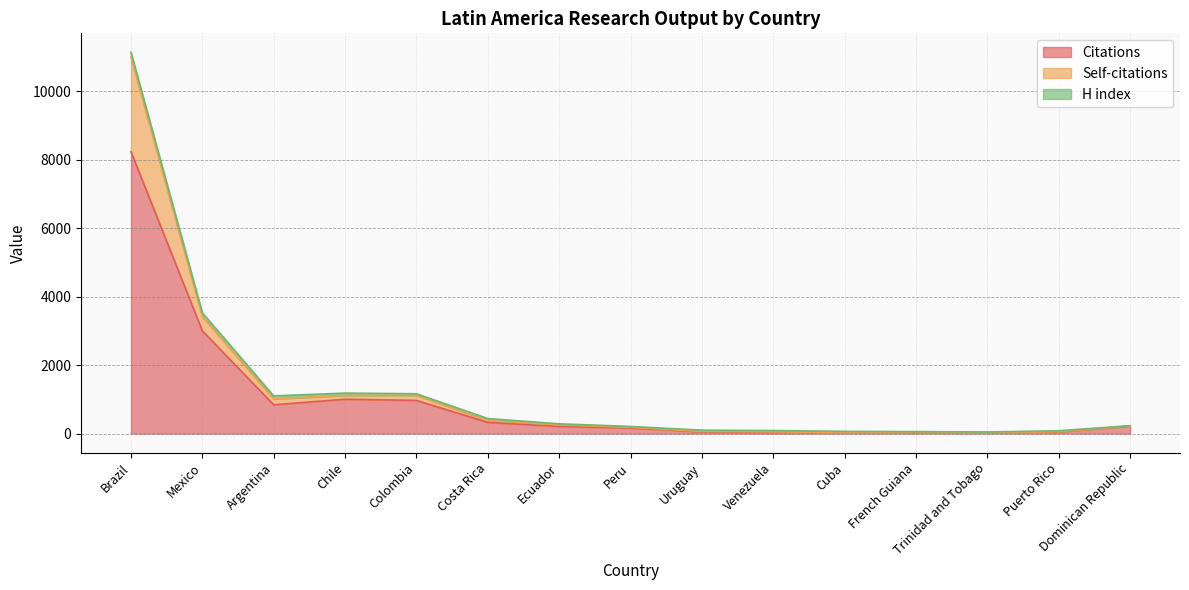

Is the value of Self-citations at Venezuela greater than the value of Citations at Mexico?

No